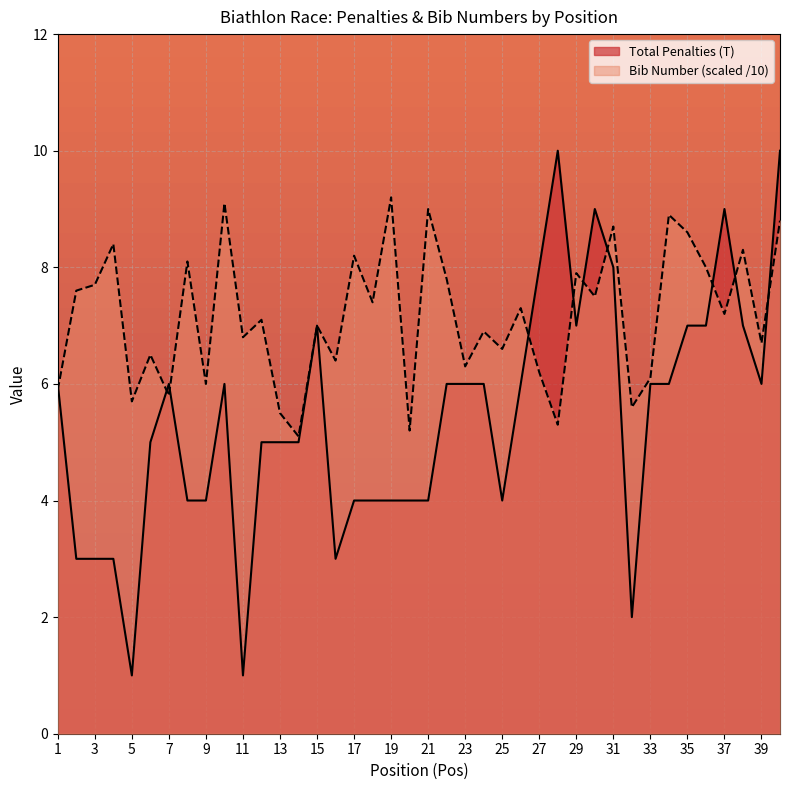

Which series ends up on top after the final intersection of Total Penalties (T) and Bib Number (#)?

Total Penalties (T)